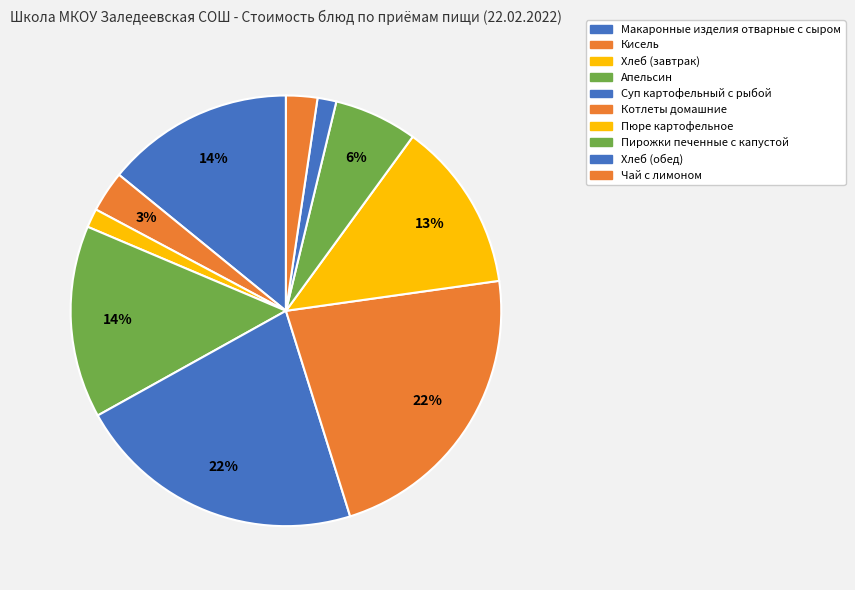

How many segments does this pie chart have?

10